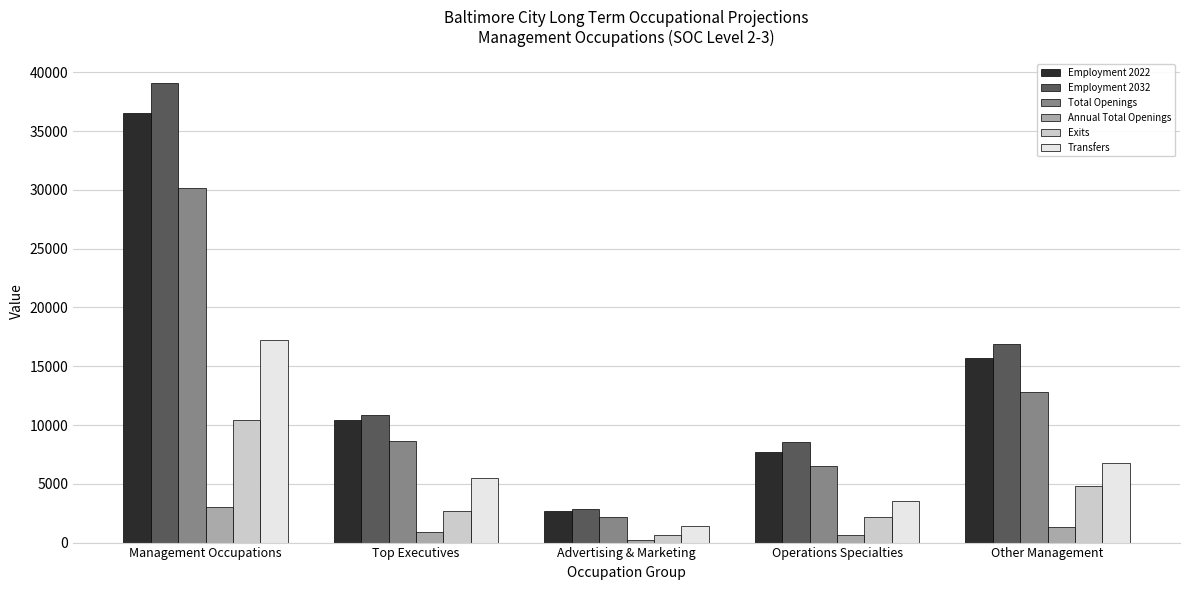

Rank the series by their maximum value, from highest to lowest.

Employment 2032, Employment 2022, Total Openings, Transfers, Exits, Annual Total Openings